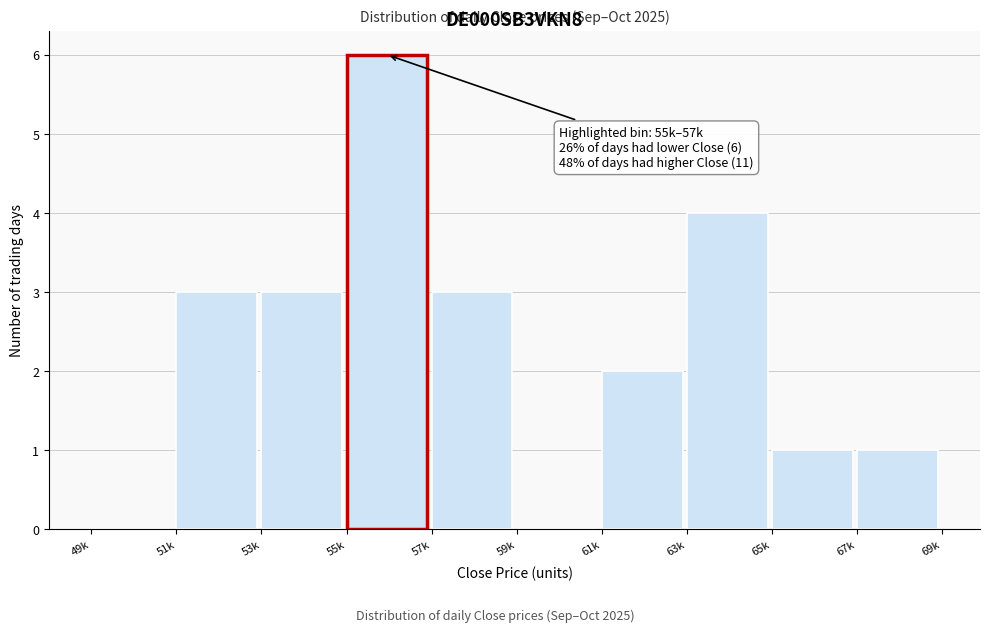

Reading left to right, extract all data points from this chart.

49k=0	51k=3	53k=3	55k=6	57k=3	59k=0	61k=2	63k=4	65k=1	67k=1